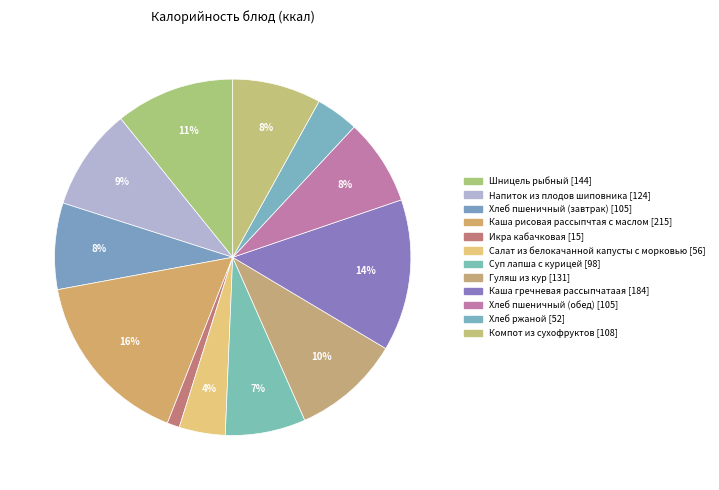

Combined, what portion of the pie is Напиток из плодов шиповника and Хлеб пшеничный (завтрак)?

17.1%